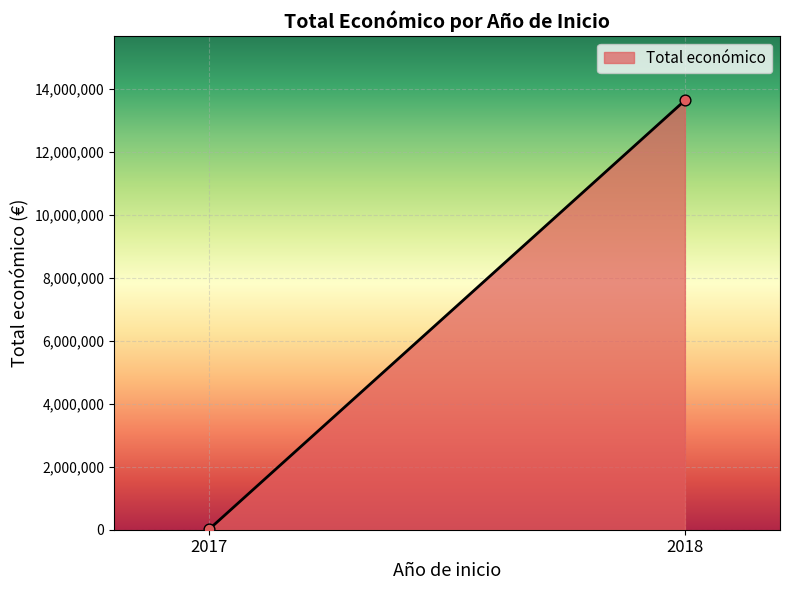

What is the range of Y values (max minus min)?

13603145